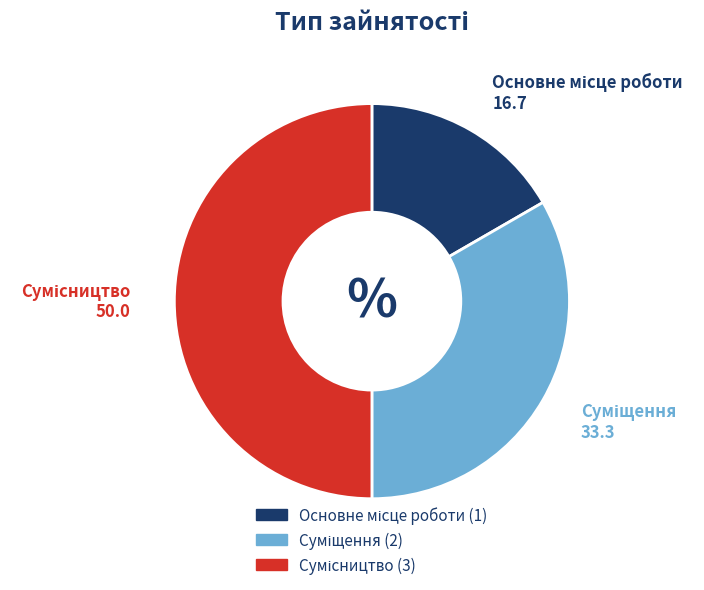

What is the largest slice in the pie chart?

Сумісництво